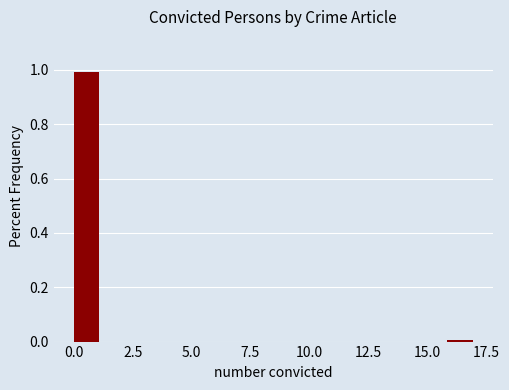

Around what value on the x-axis is the tallest bar? Give the approximate position of its centre, as read against the axis.

0.5